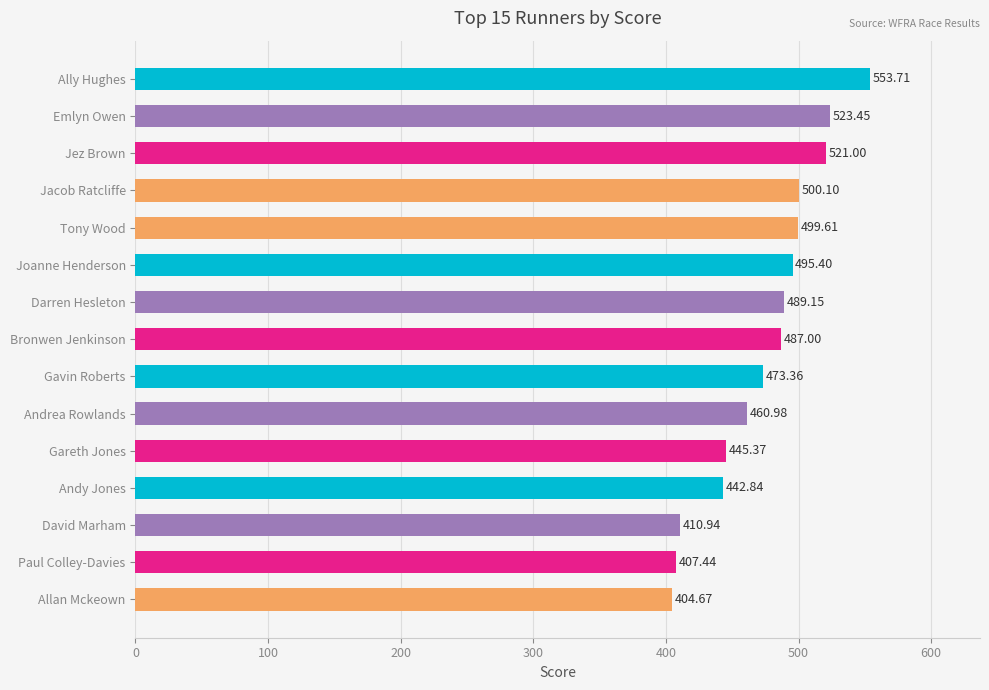

How many series are shown in this chart?

1